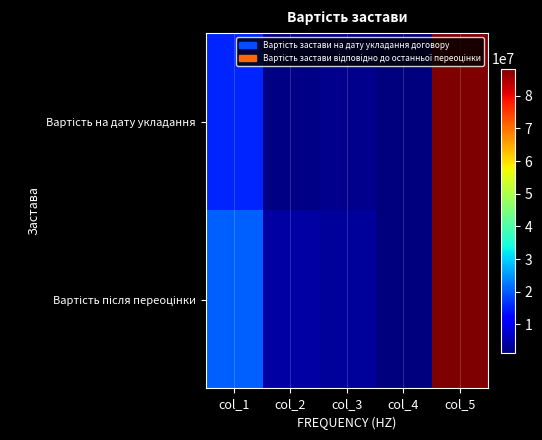

Count the number of data series in this chart.

2